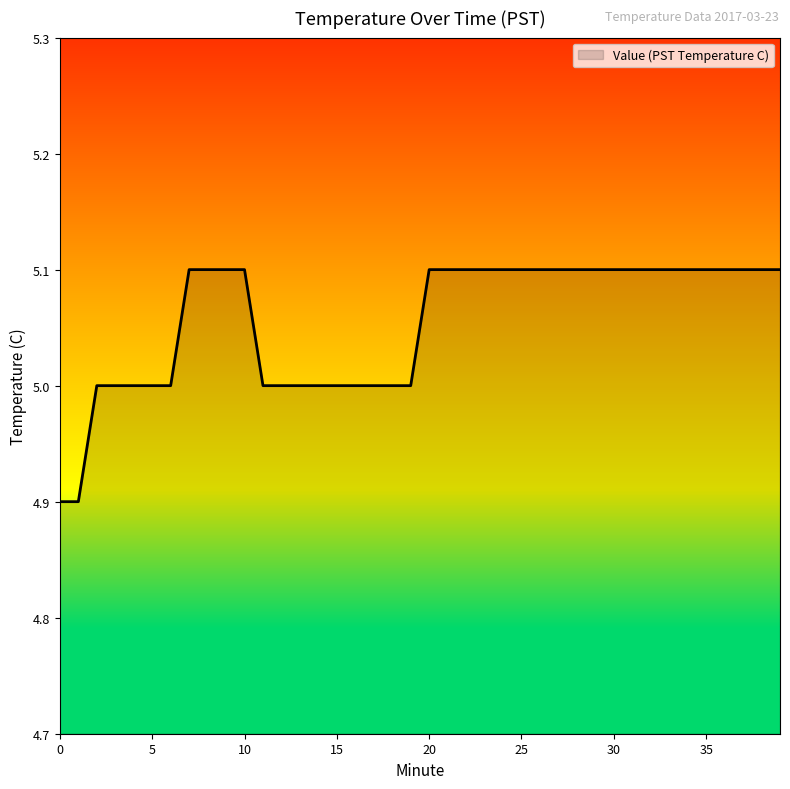

What is the greatest value displayed?

5.1